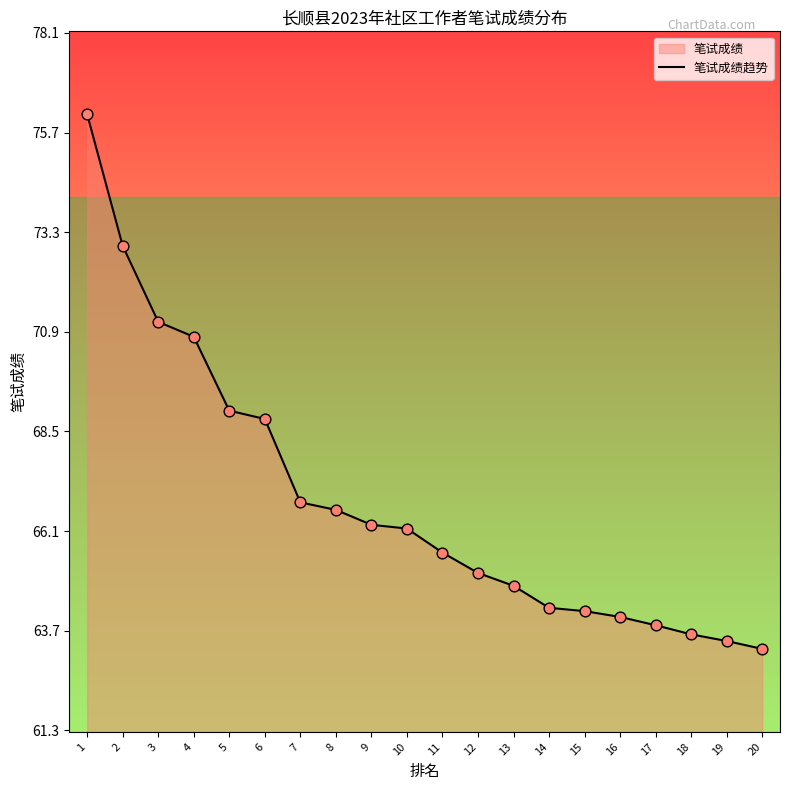

Between 7 and 2, which is larger?

2